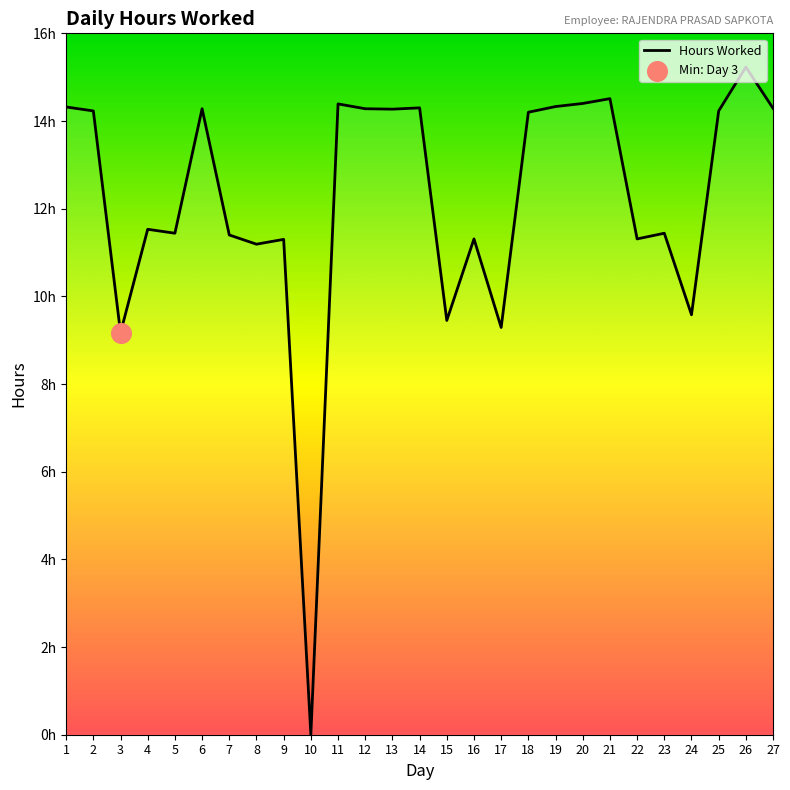

Between 26 and 25, which is larger?

26